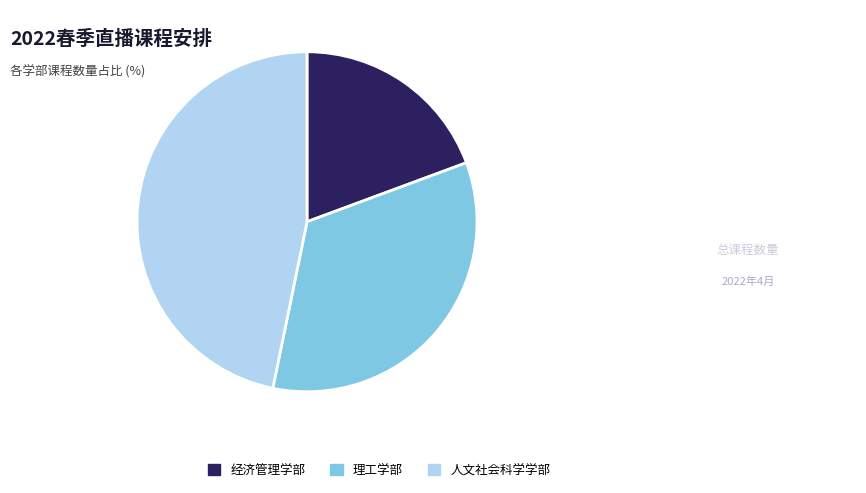

The 经济管理学部 slice represents 31% of the pie. True or false?

False